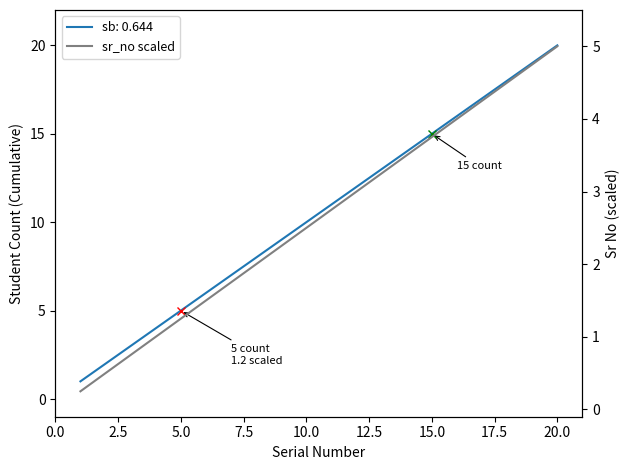

What is the label of the 6th point from the left?

12.5